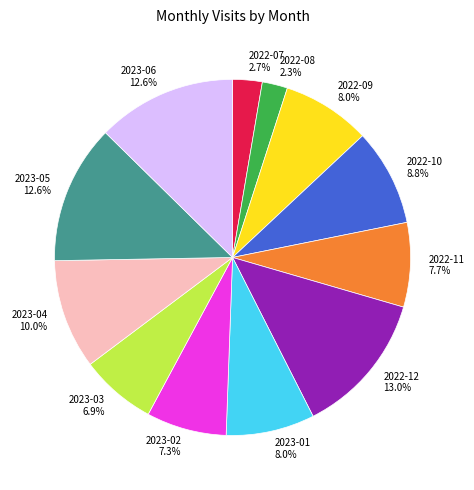

What is the ratio of the value at 2023-01 to the value at 2023-06?

0.6